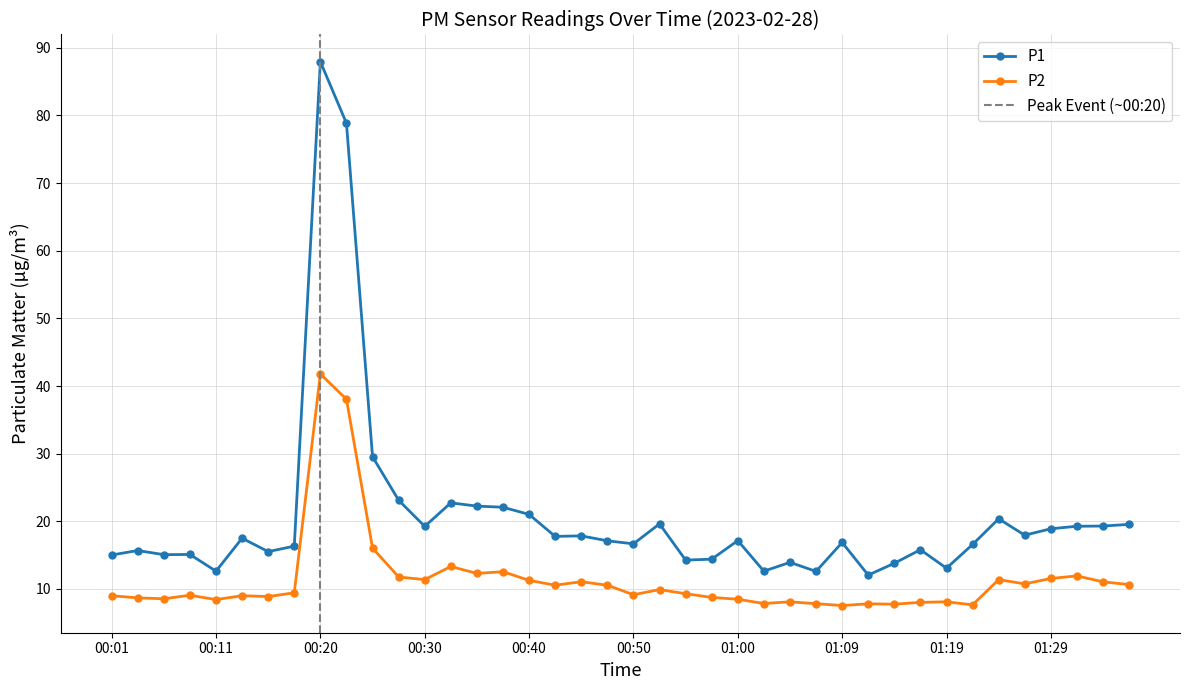

Where does the P2 series first go above 9?

00:08